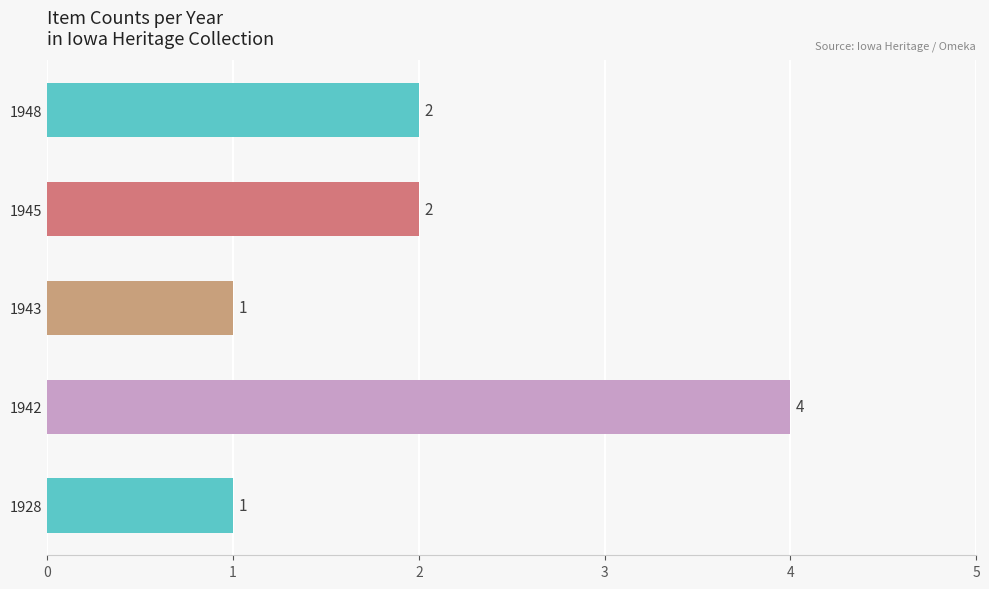

What is the maximum value shown in the chart?

4